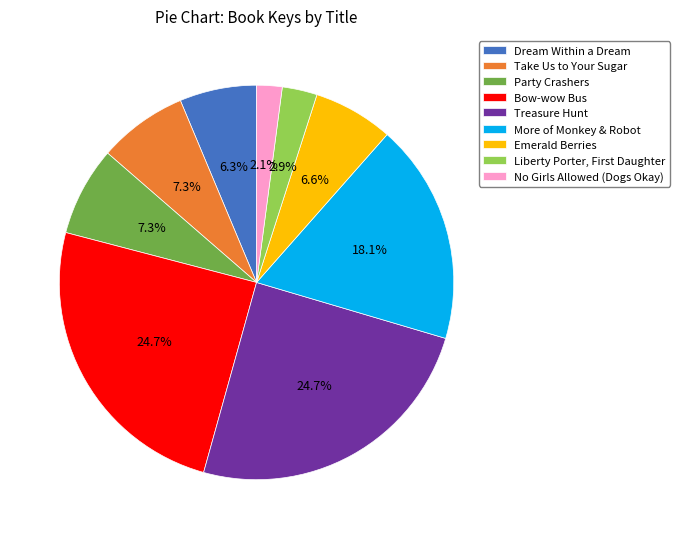

How many segments does this pie chart have?

9